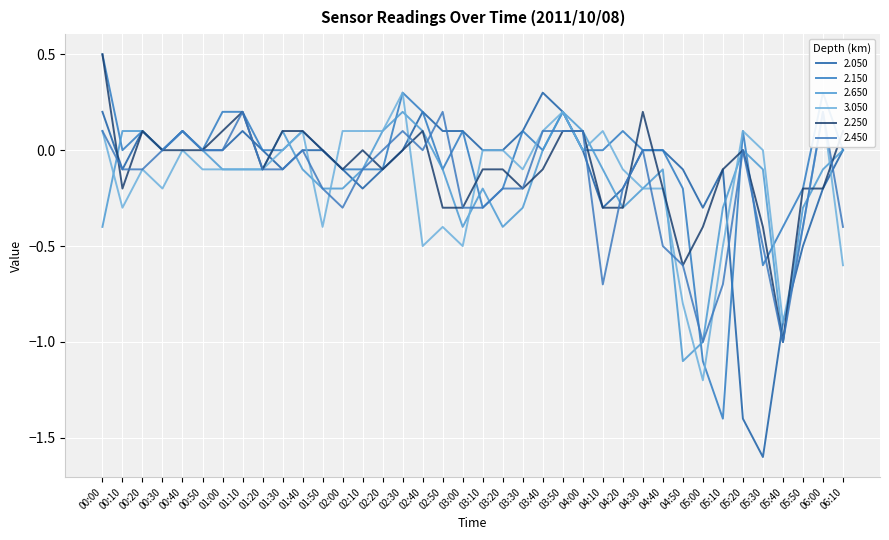

How many data points does each series have?

38